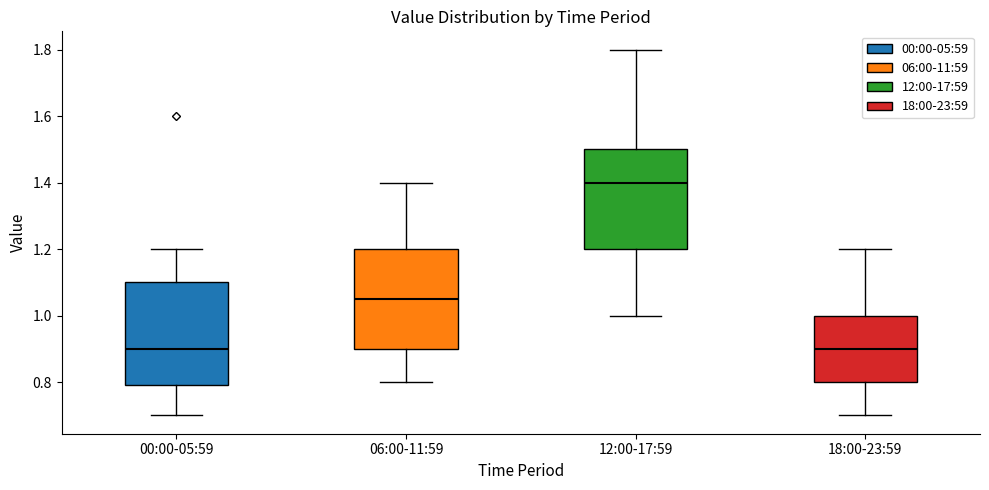

Reading left to right, transcribe this box plot: for each box, give where its median line is, the range the box spans, and where its two whiskers end, as read against the y-axis. The values are not printed on the chart, so give them approximately, as read against the axis.

00:00-05:59: median 0.90, box 0.80 to 1.10, whiskers 0.70 to 1.20
06:00-11:59: median 1.06, box 0.90 to 1.20, whiskers 0.80 to 1.40
12:00-17:59: median 1.40, box 1.20 to 1.50, whiskers 1.00 to 1.80
18:00-23:59: median 0.90, box 0.80 to 1.00, whiskers 0.70 to 1.20